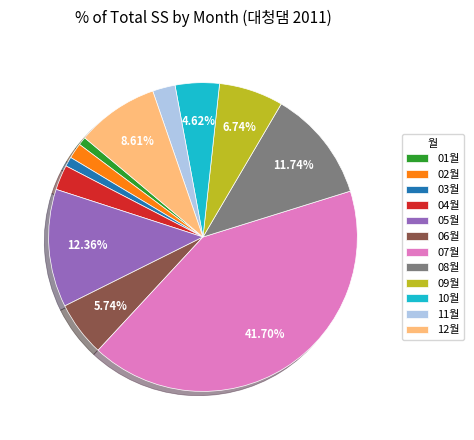

Is it true that 04월 is 3% of the pie?

True